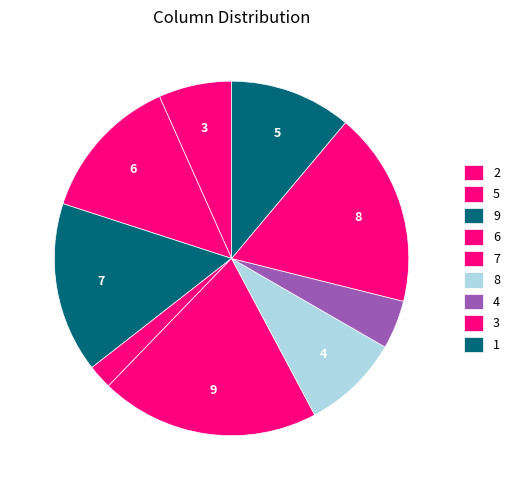

Count the number of slices in the pie.

9